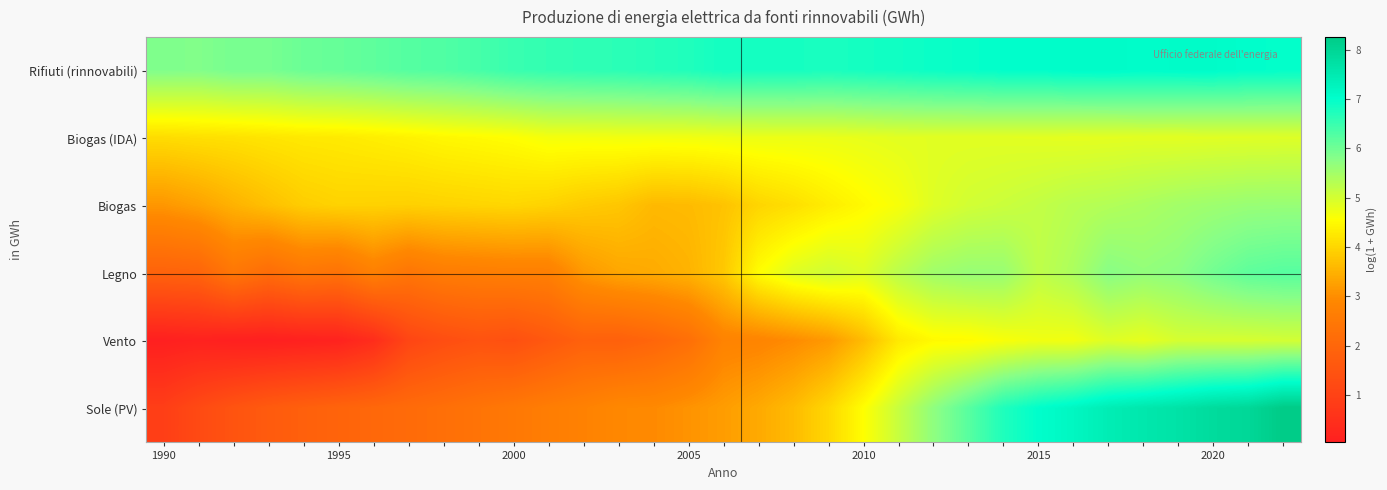

How many categories are shown in the chart?

33